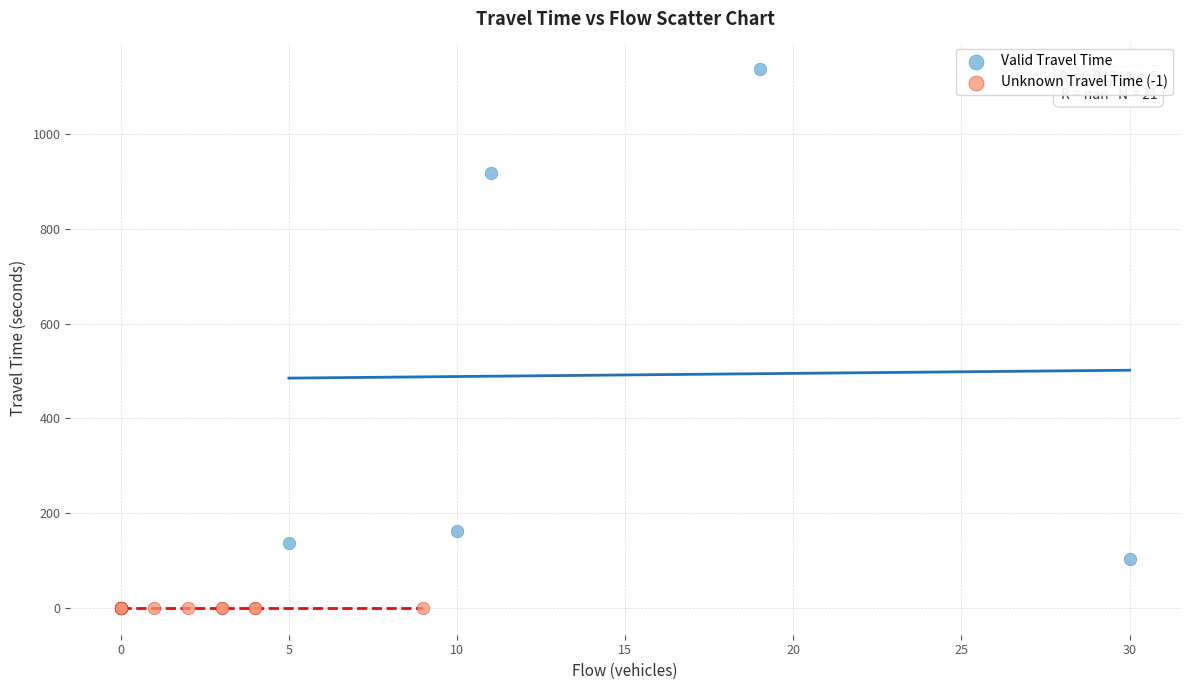

Which series reaches the maximum Y coordinate?

Valid Travel Time